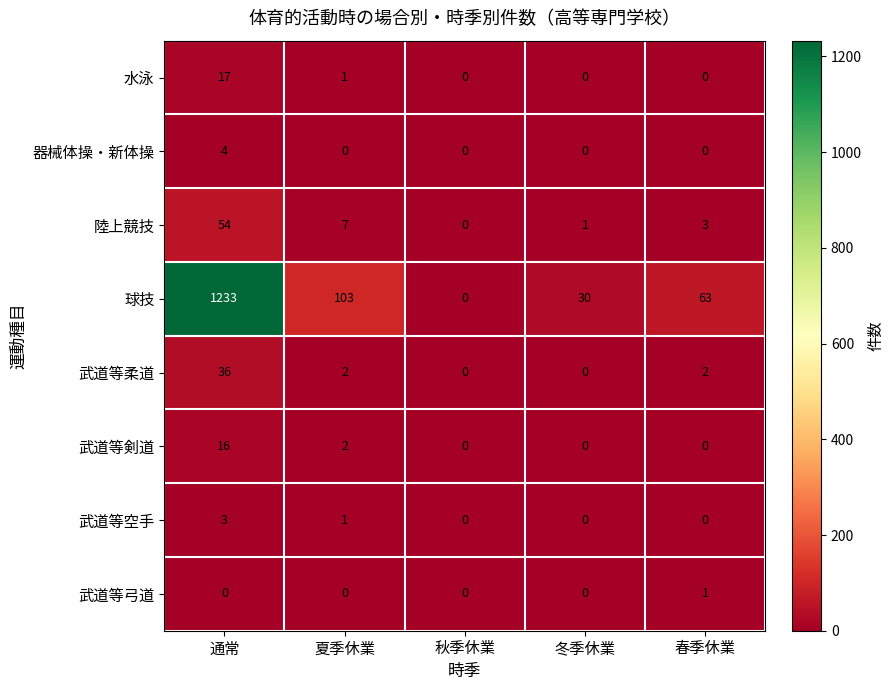

How many data points does each series have?

5